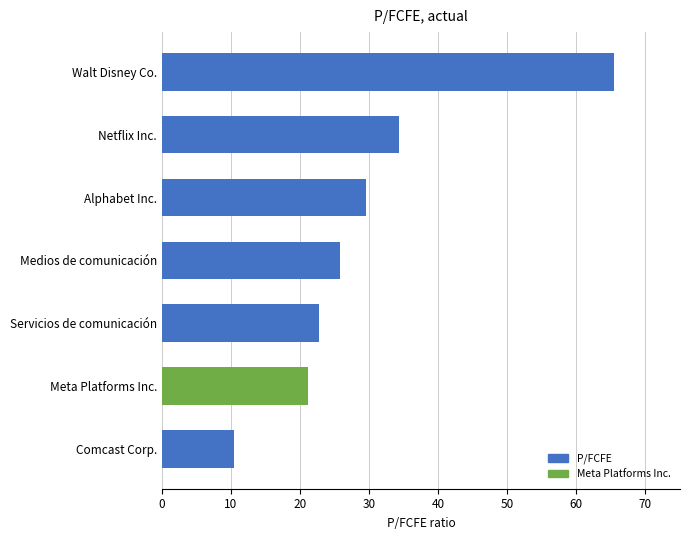

What is the difference between the second highest and second lowest values?

13.1